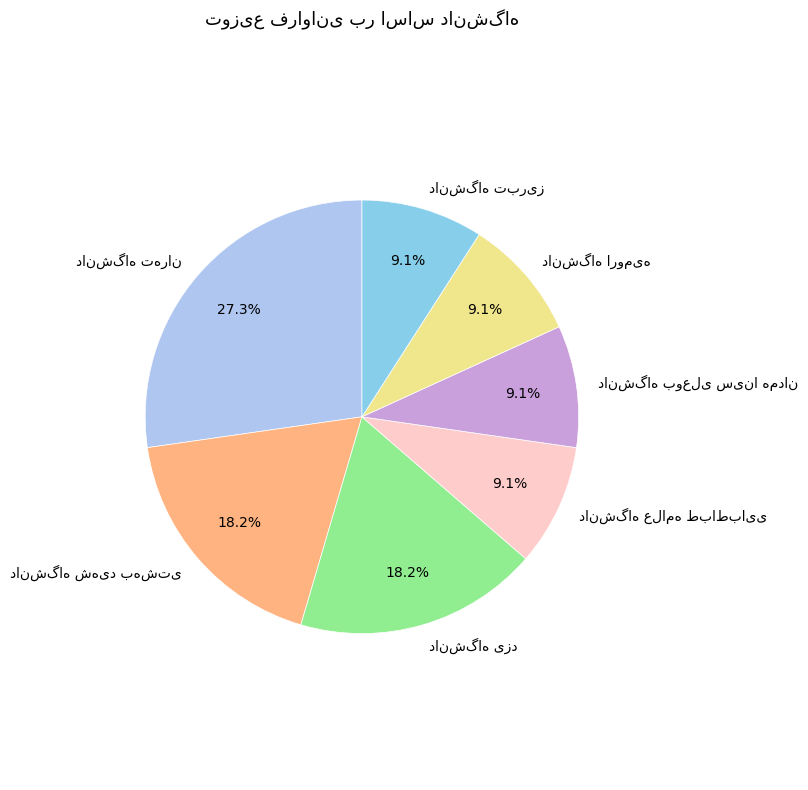

Is there a majority slice in this chart?

No